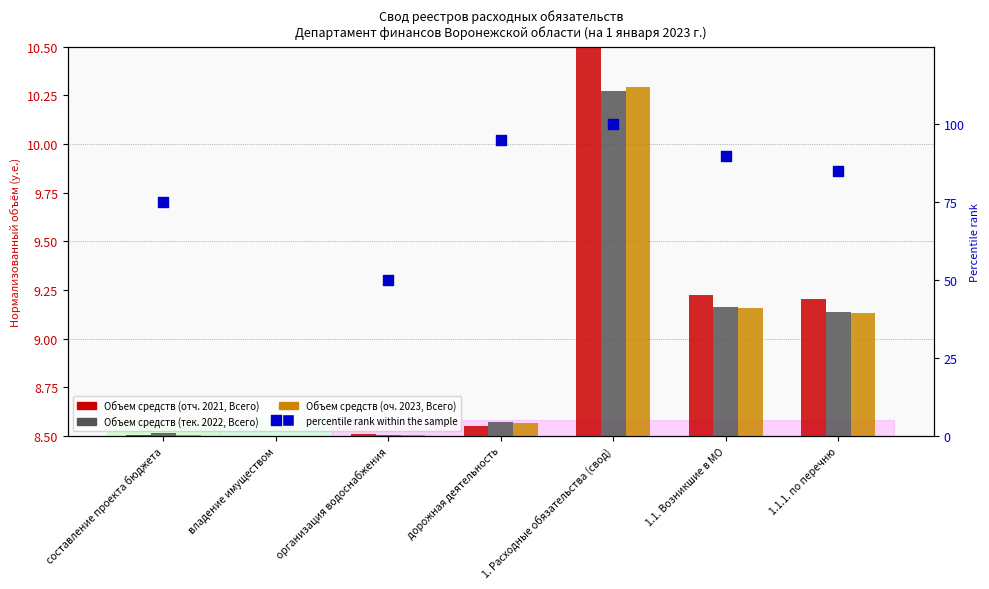

At which category is the sum across all series the highest?

1. Расходные обязательства (свод)